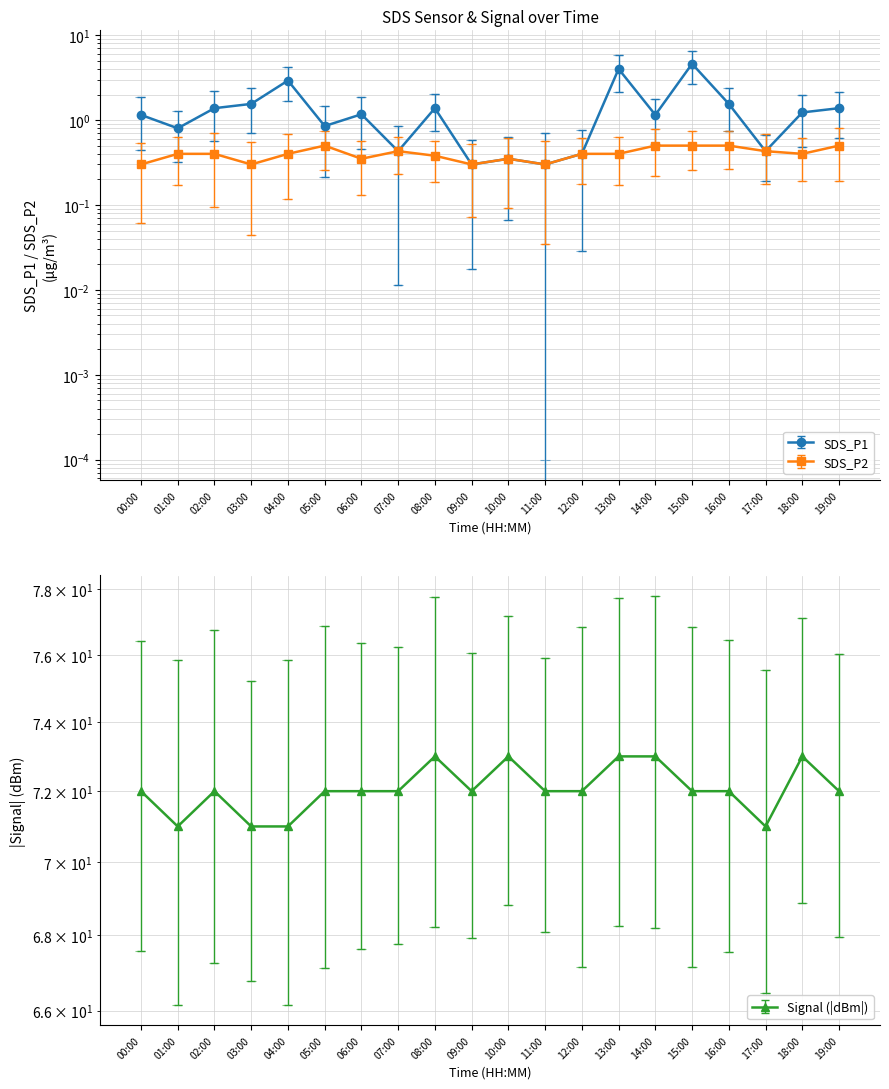

Is the value of Signal at 08:00 greater than the value of SDS_P2 at 18:00?

Yes